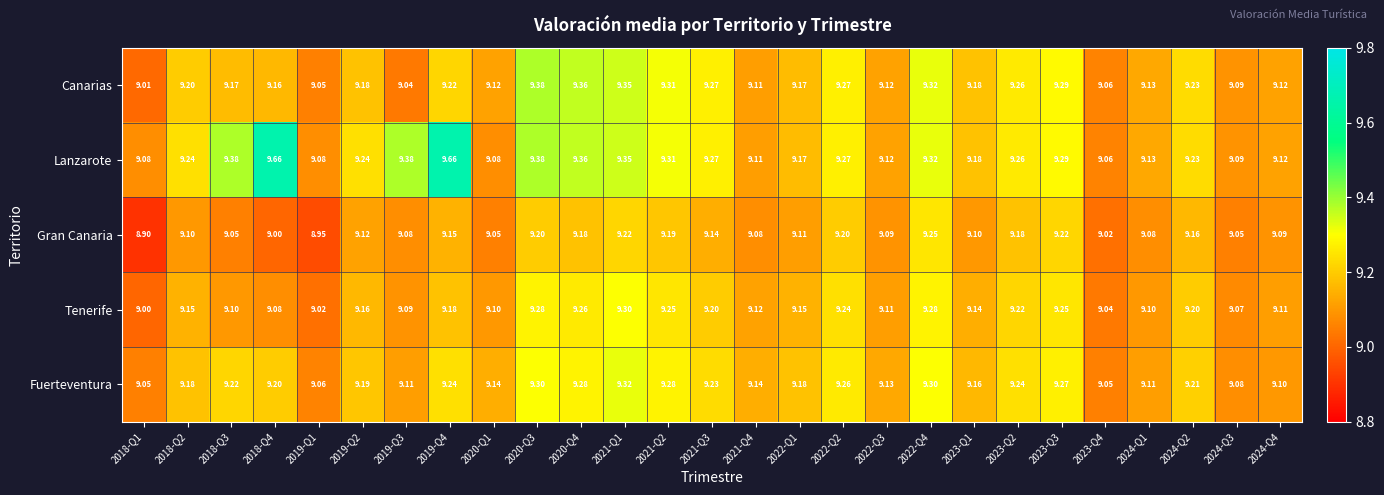

Rank the series by their maximum value, from highest to lowest.

Lanzarote, Canarias, Fuerteventura, Tenerife, Gran Canaria